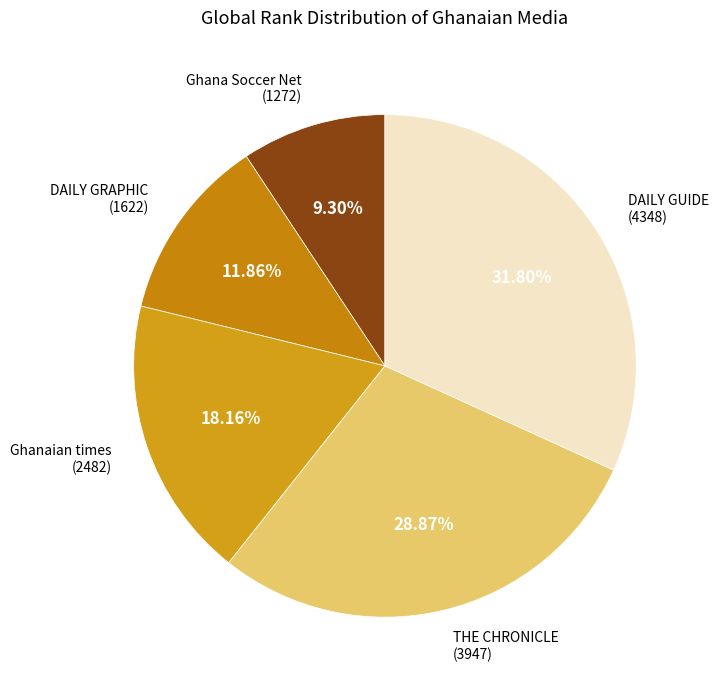

Which slice is the smallest?

Ghana Soccer Net